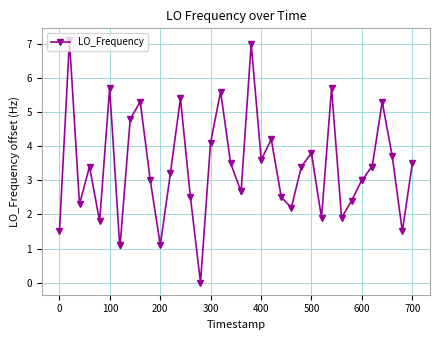

What is the average value?

3.3